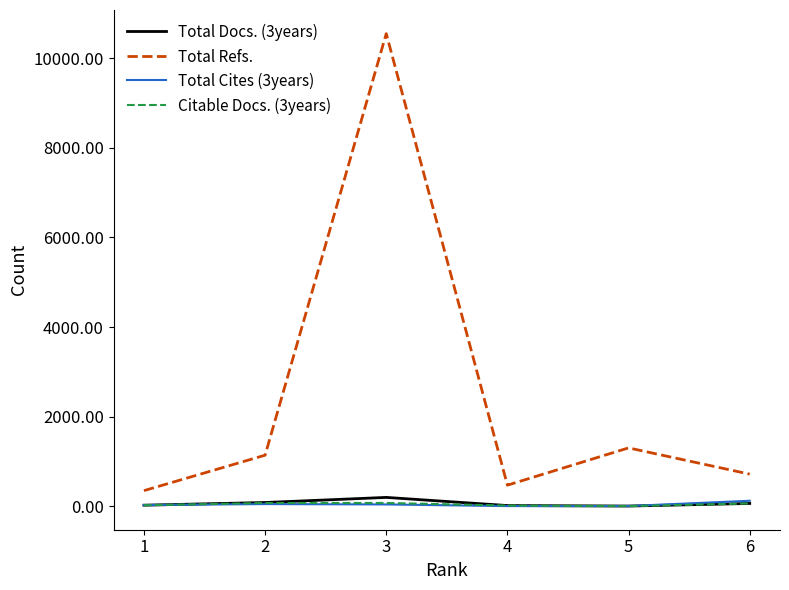

The Citable Docs. (3years) series shows 75 at 3. True or false?

True